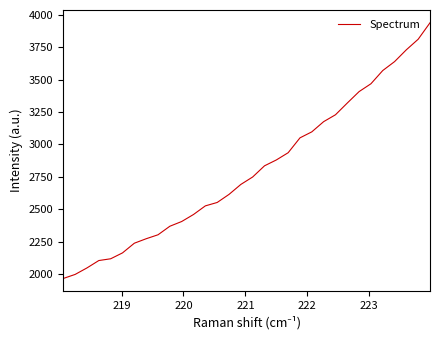

What is the minimum value shown in the chart?

1964.5